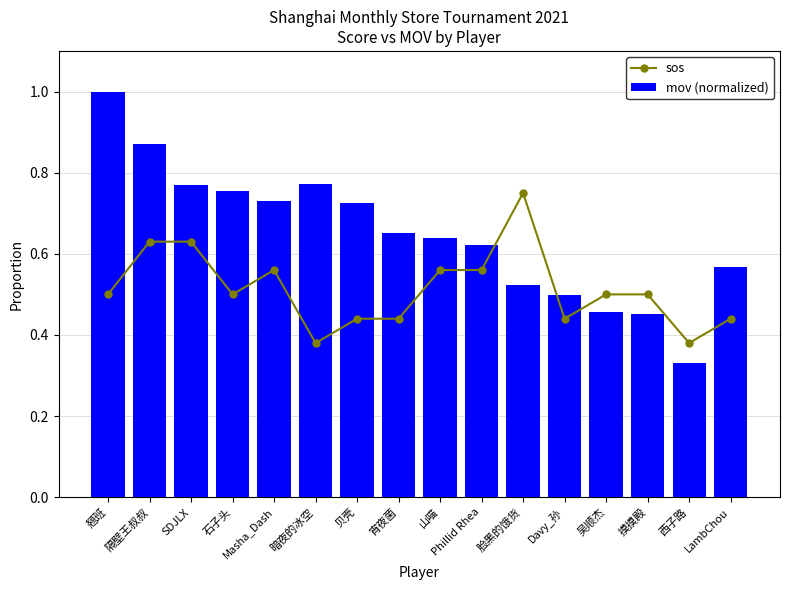

List the series in order of their peak value, highest first.

mov (normalized), sos